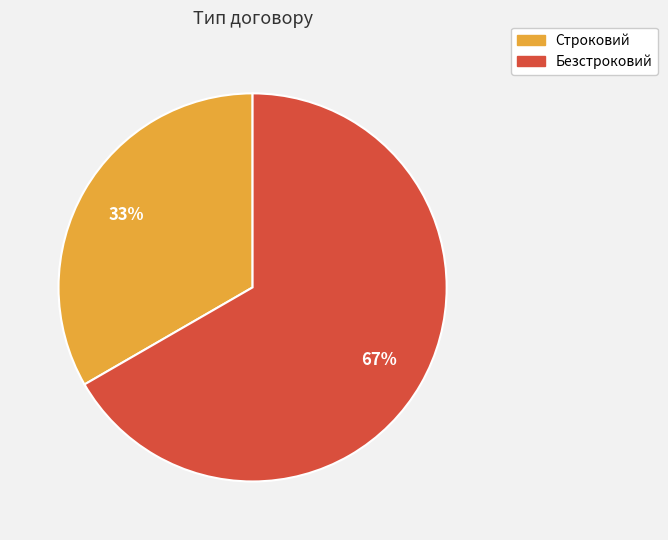

The Безстроковий slice represents 67% of the pie. True or false?

True